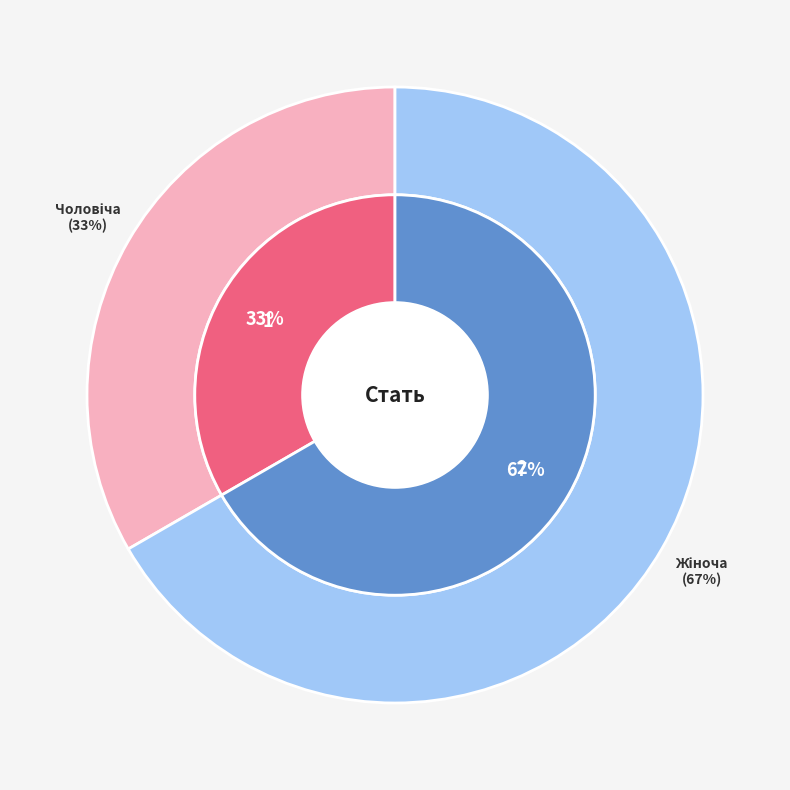

What percentage do Чоловіча and Жіноча together represent?

100.0%